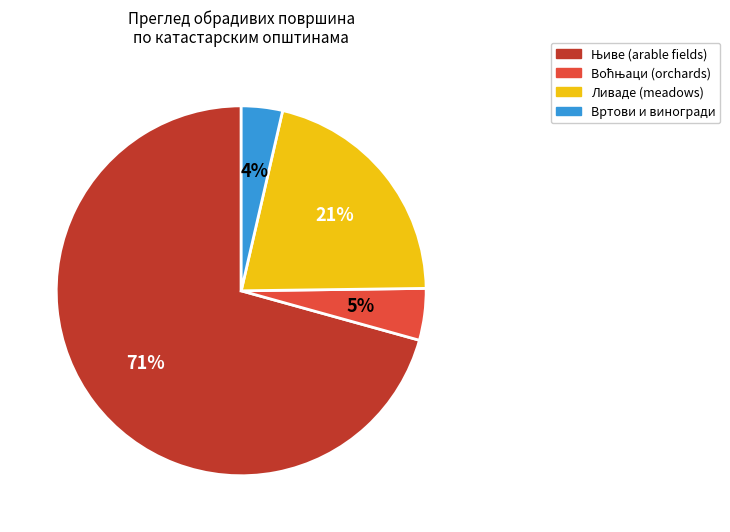

How many segments does this pie chart have?

4